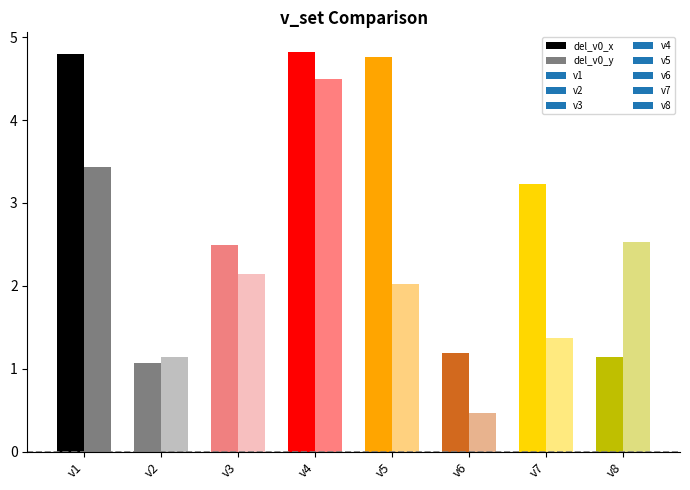

Which series has the widest spread of values?

del_v0_y